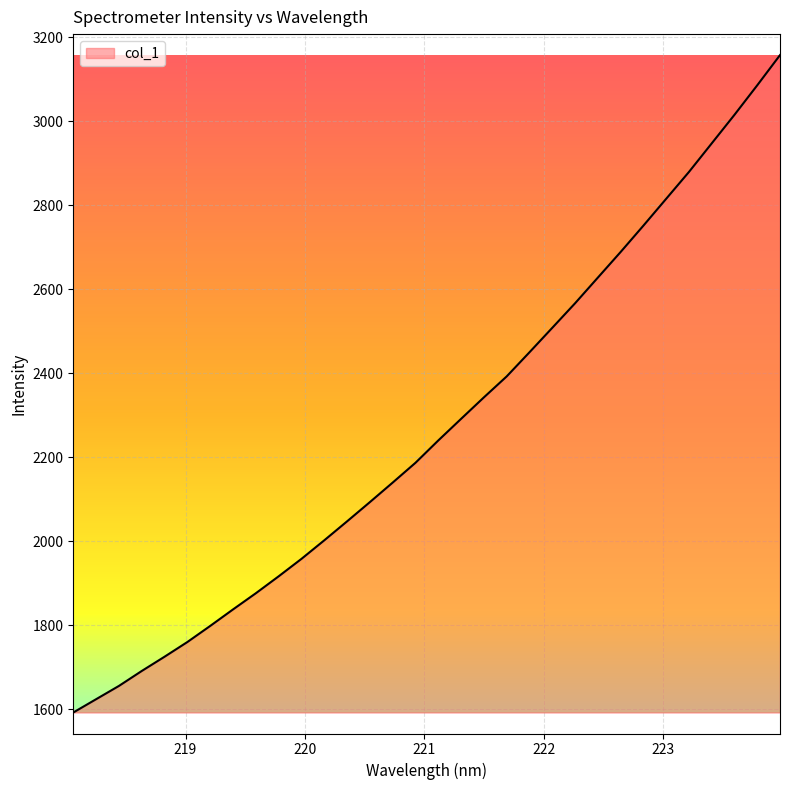

How many lines are shown in the chart?

1